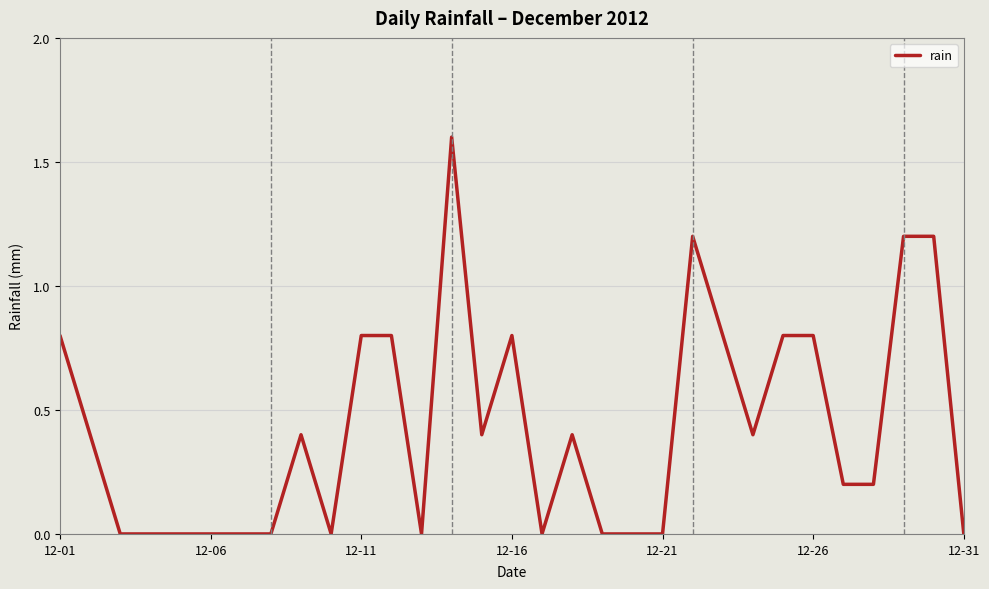

How many categories are shown in the chart?

31